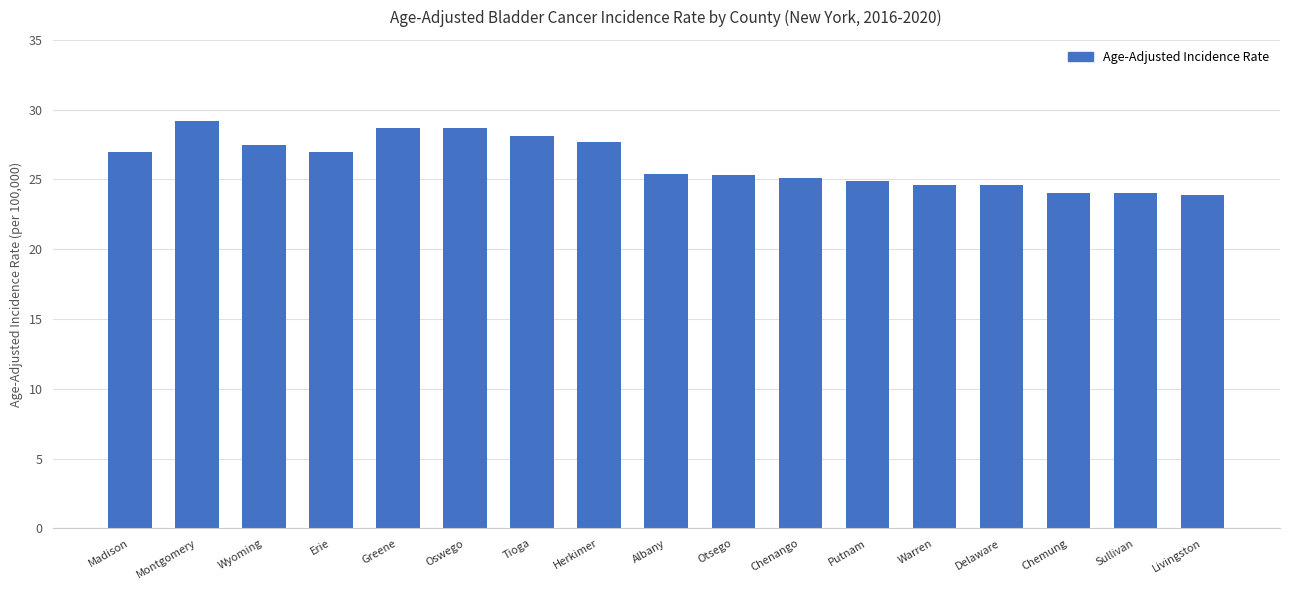

At which label does the data first exceed 25?

Madison